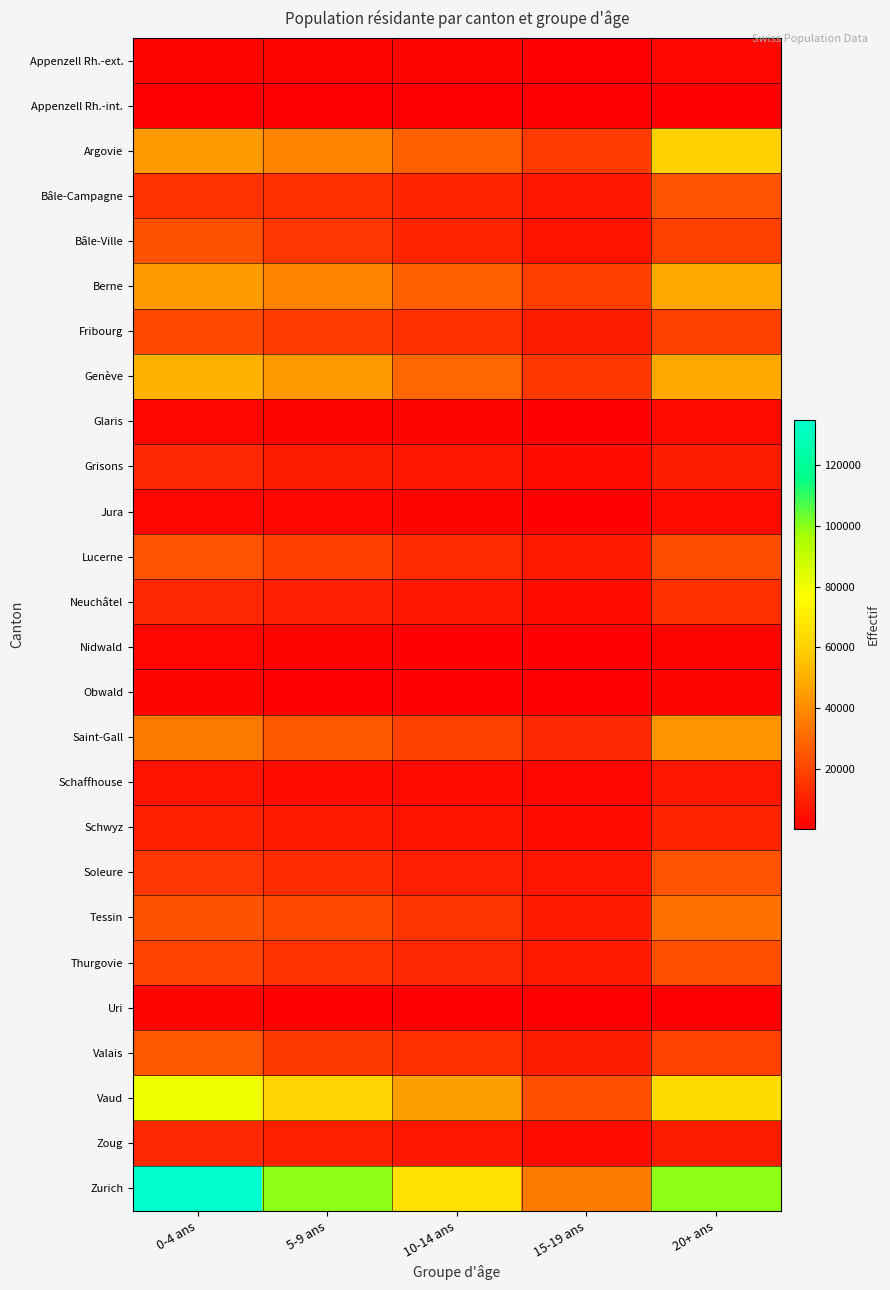

How many distinct data groups are displayed?

26